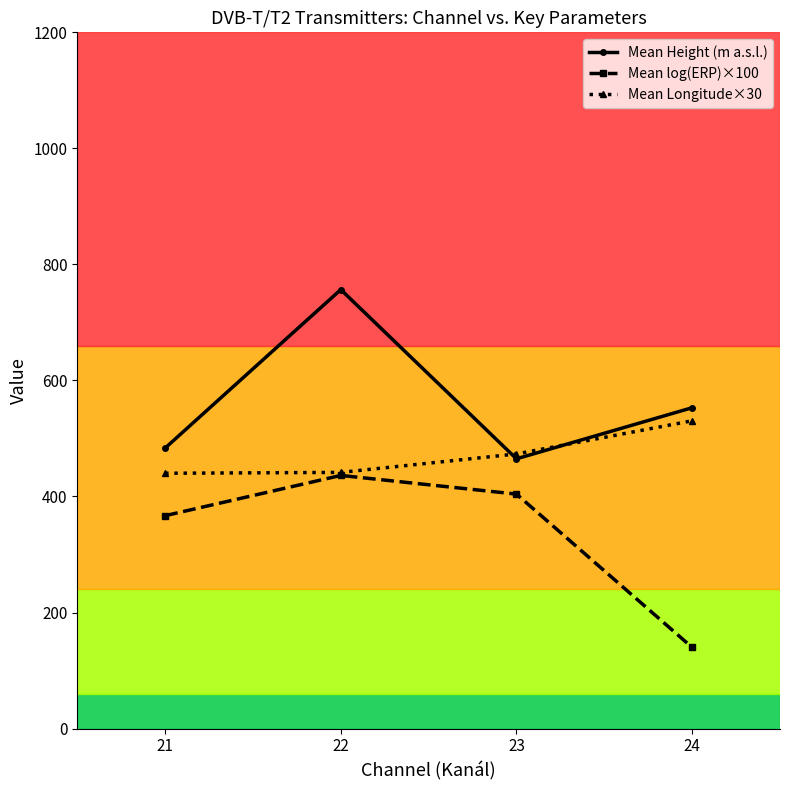

How many series are shown in this chart?

3